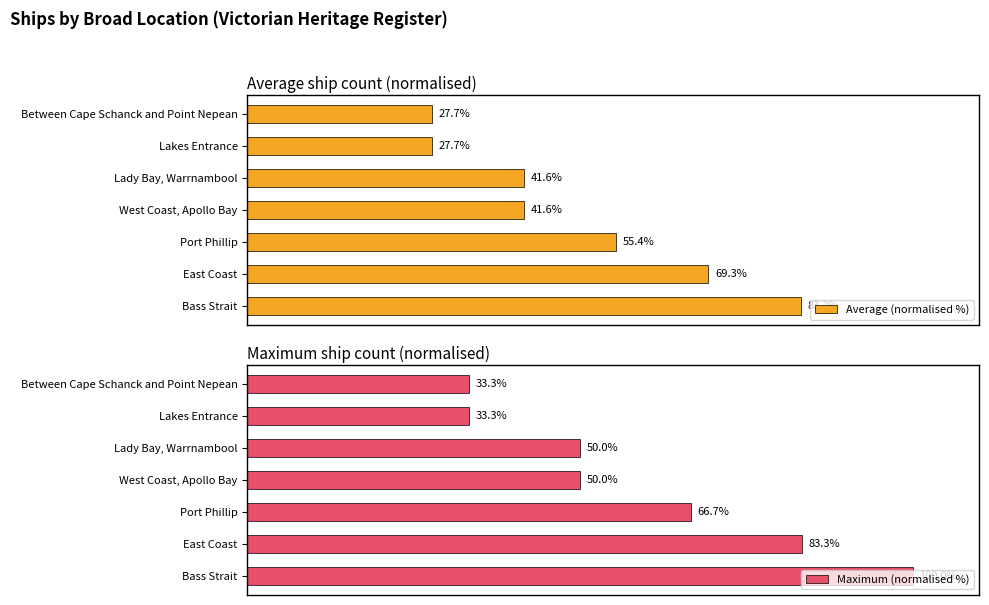

What is the difference between the highest and lowest values at Lady Bay, Warrnambool?

8.4